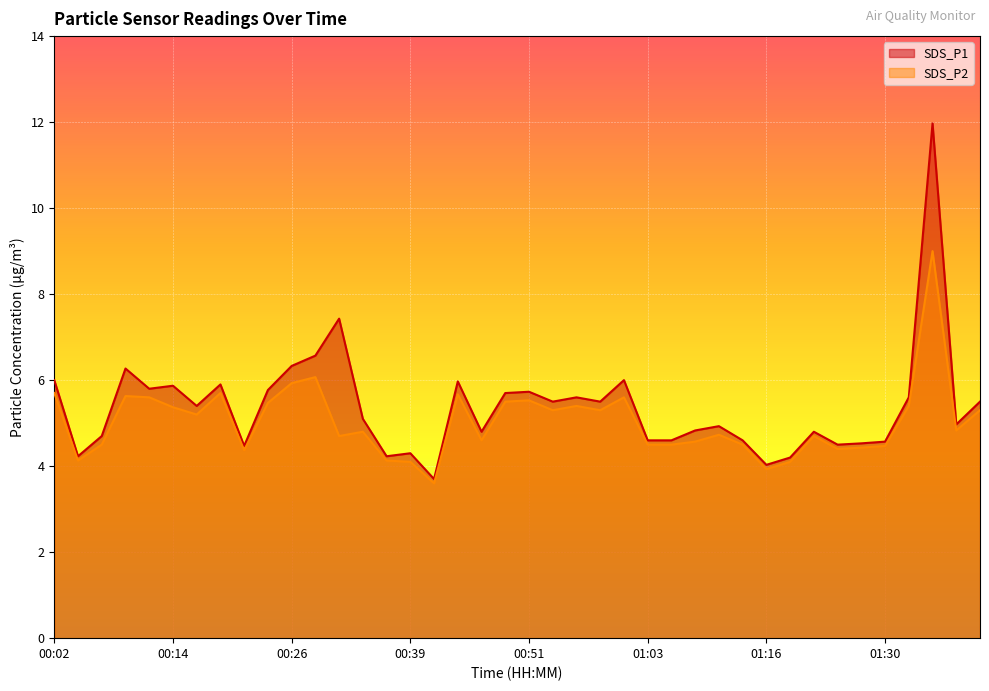

What is the sum of all SDS_P2 values?

201.3